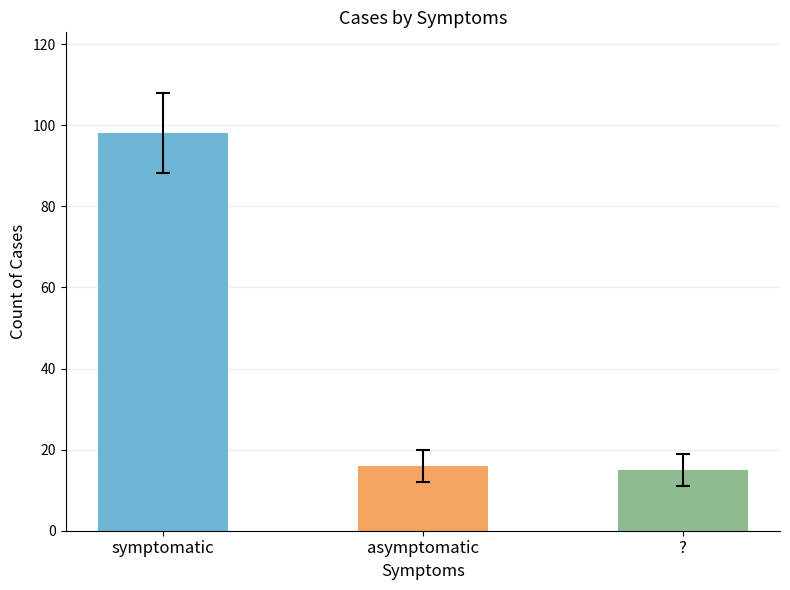

Reading left to right, transcribe all the data shown in this chart.

symptomatic=98	asymptomatic=16	?=15